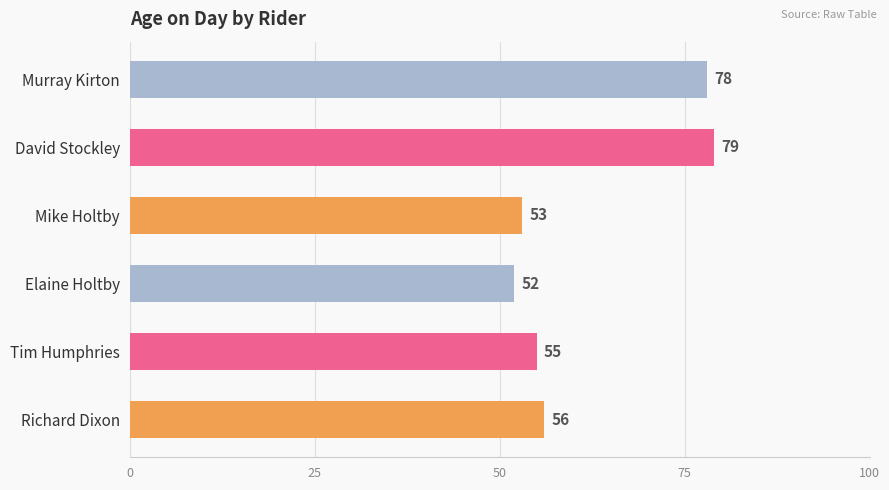

What is the difference between the second highest and minimum values?

26